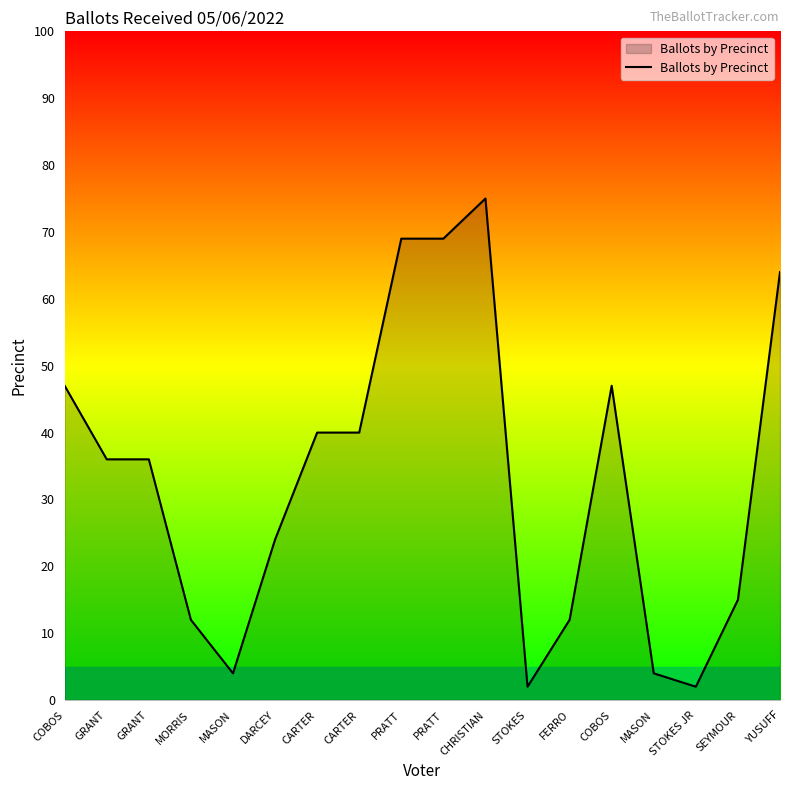

Does the chart have visible grid lines?

No